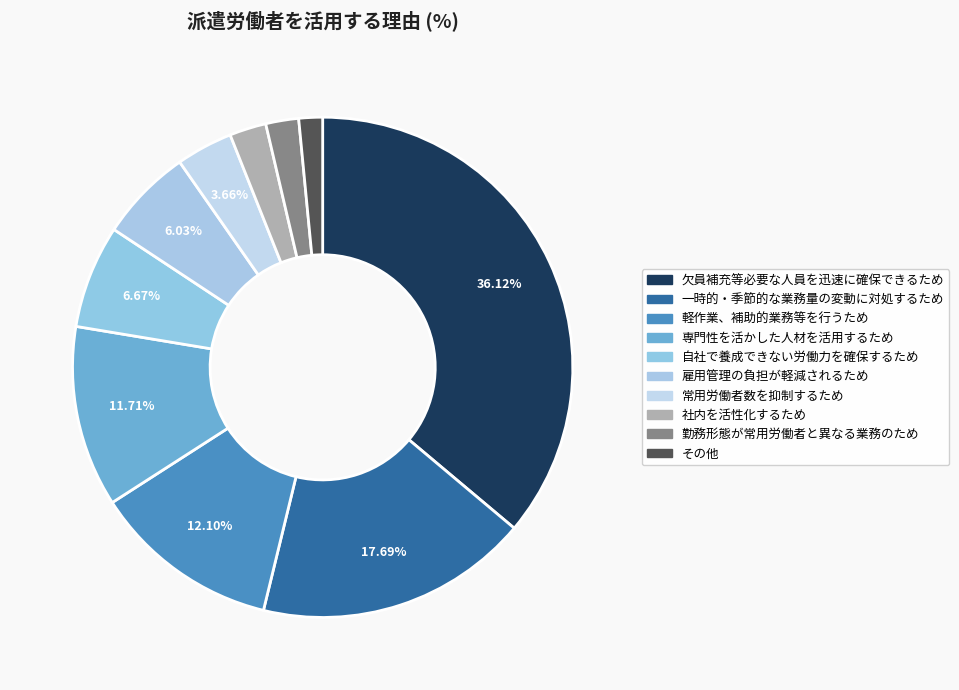

The 雇用管理の負担が軽減されるため slice represents 1% of the pie. True or false?

False